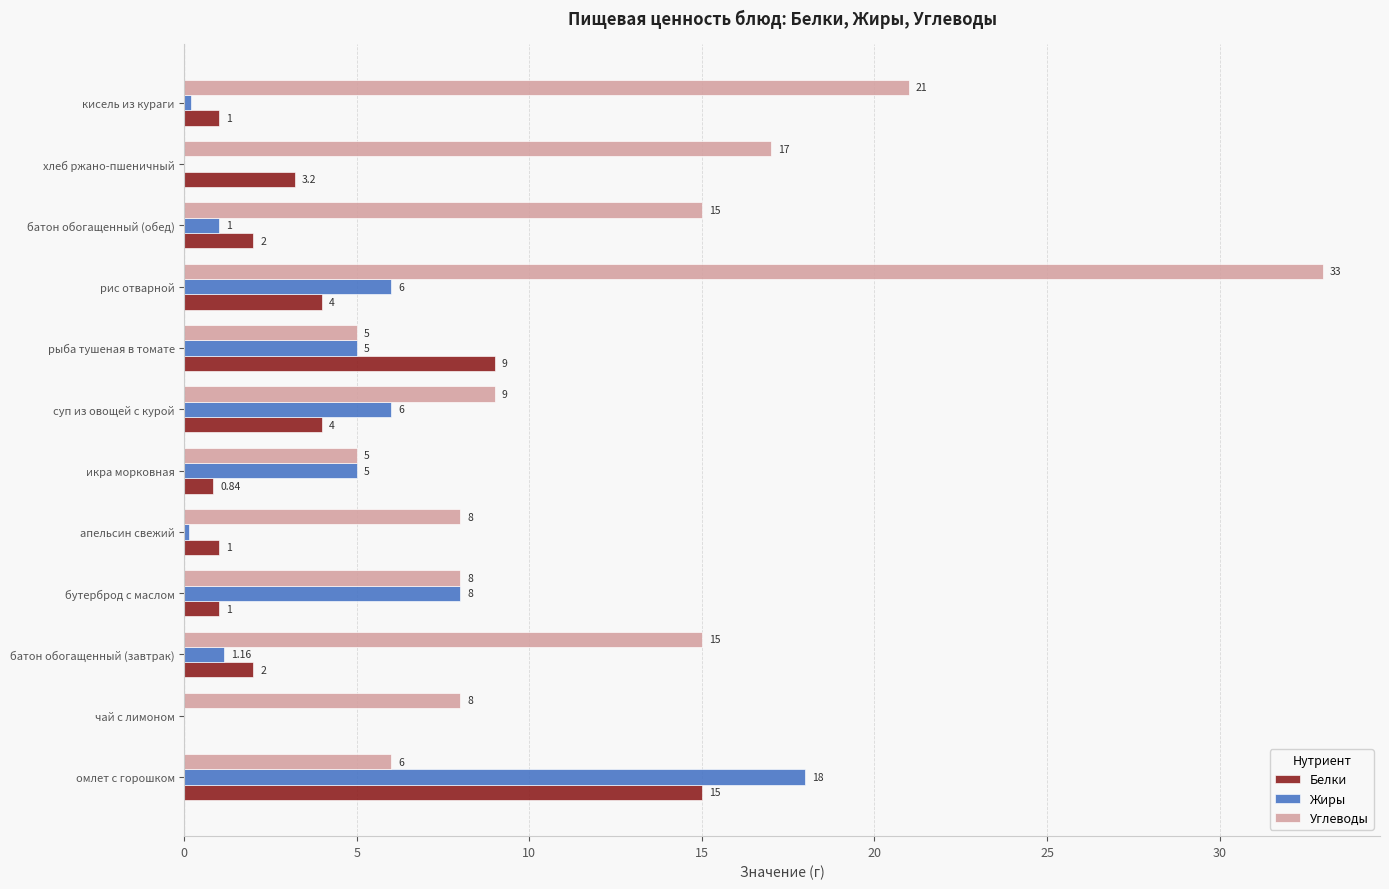

What is the sum of all Белки values?

43.0